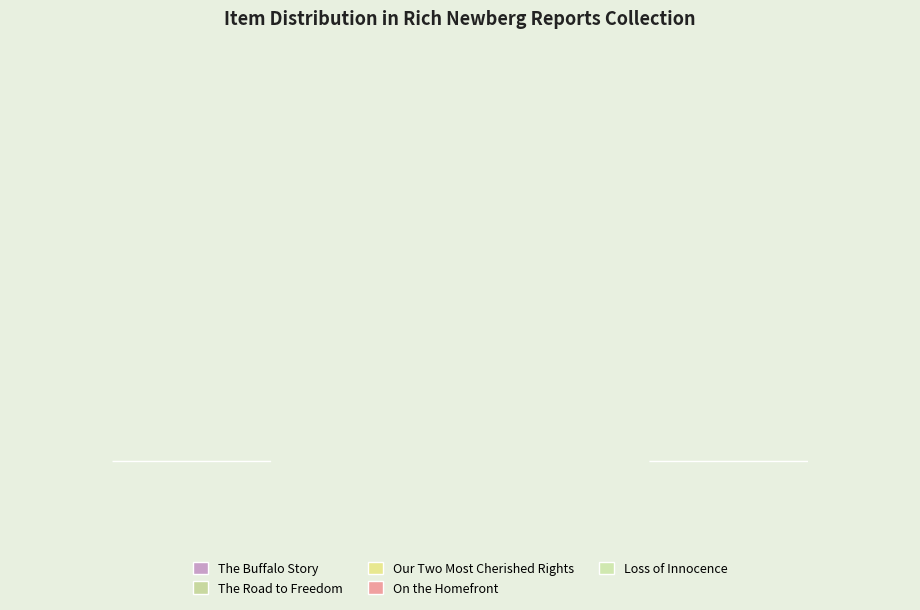

How many slices are in this pie chart?

5